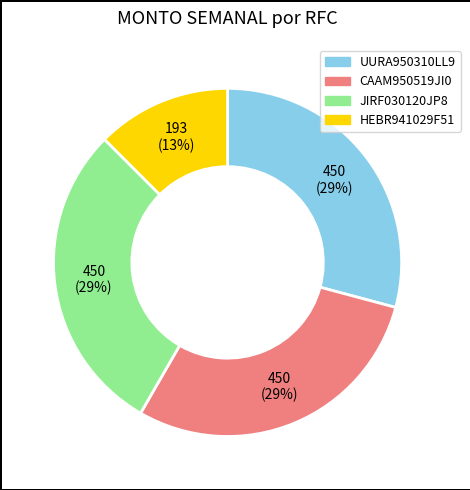

Is there any slice that represents more than half of the pie?

No